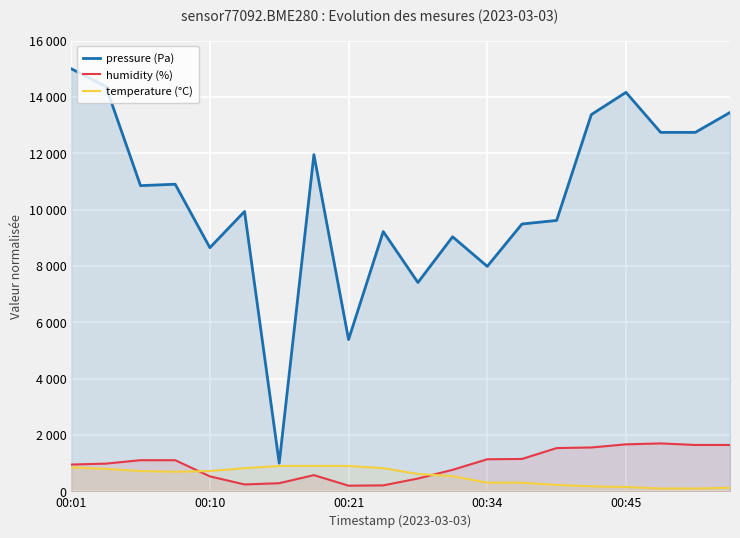

What is the lowest value of the temperature (°C) series?

100.0